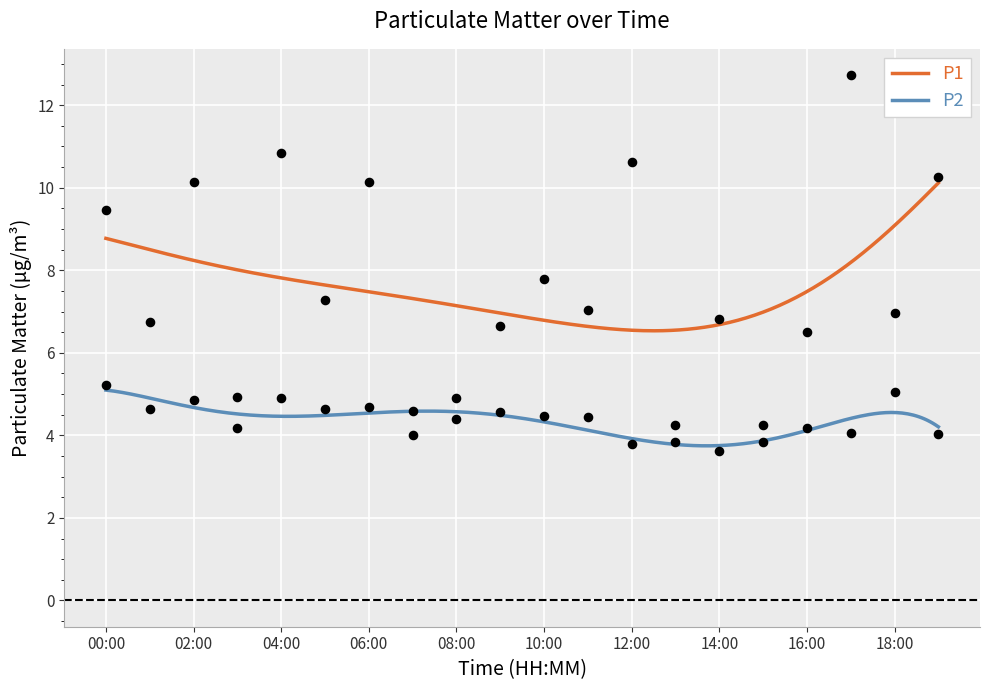

Which series contains the highest Y value?

P1